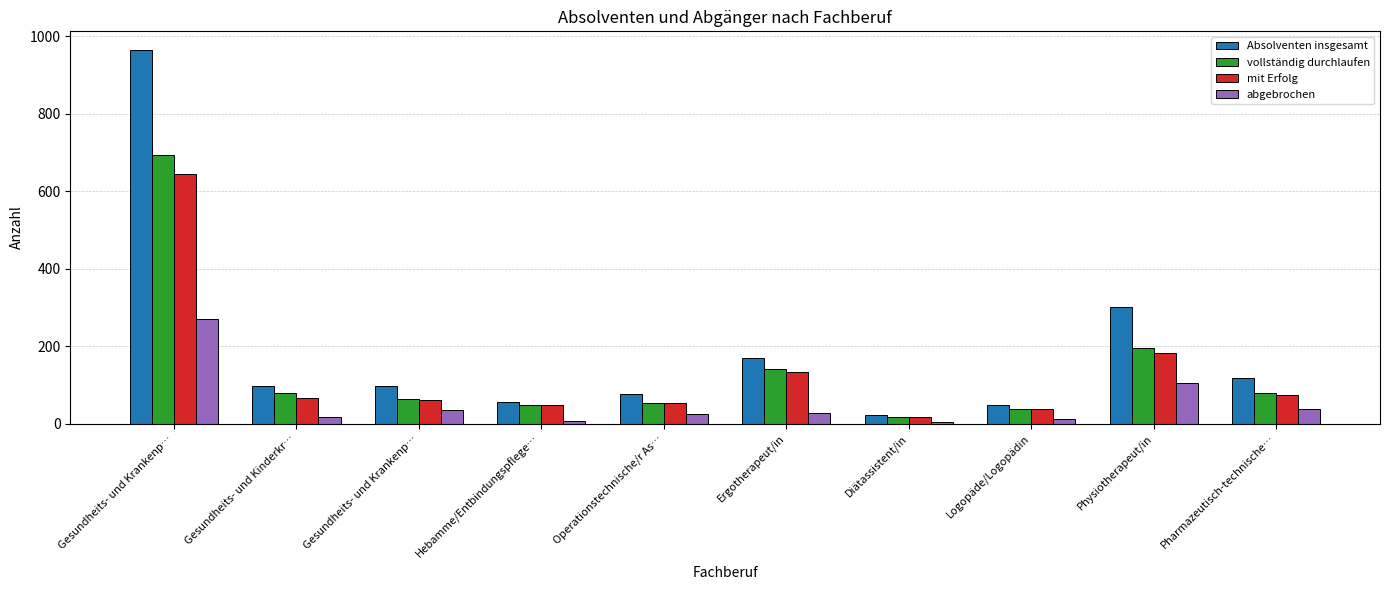

What is the minimum value for Absolventen insgesamt?

21